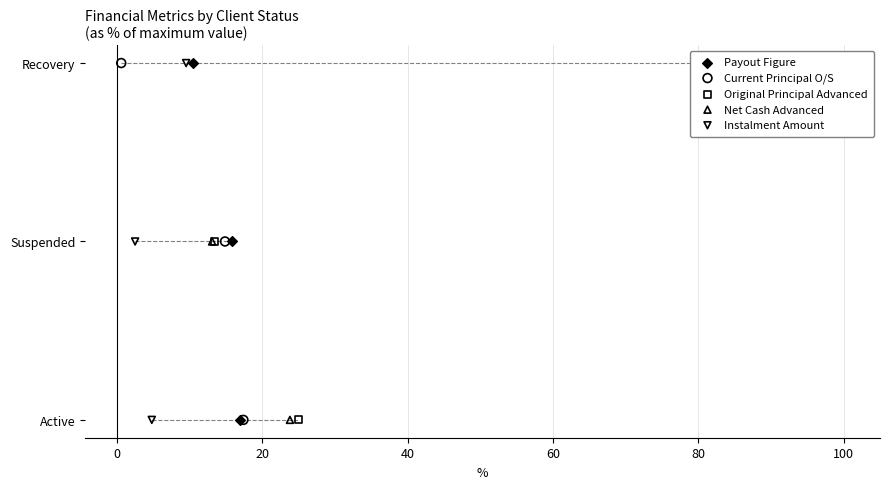

Which series contains the highest Y value?

Payout Figure